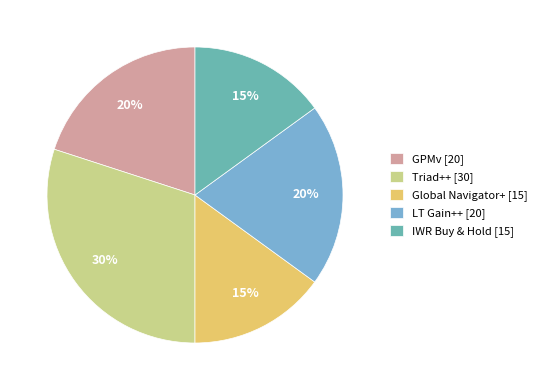

Is it true that IWR Buy & Hold is 15% of the pie?

True